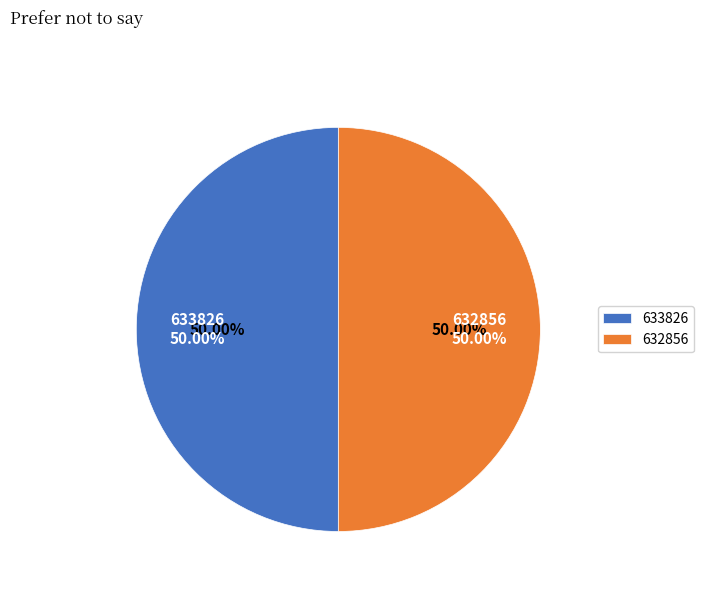

To the nearest percent, what is the average slice percentage?

50%